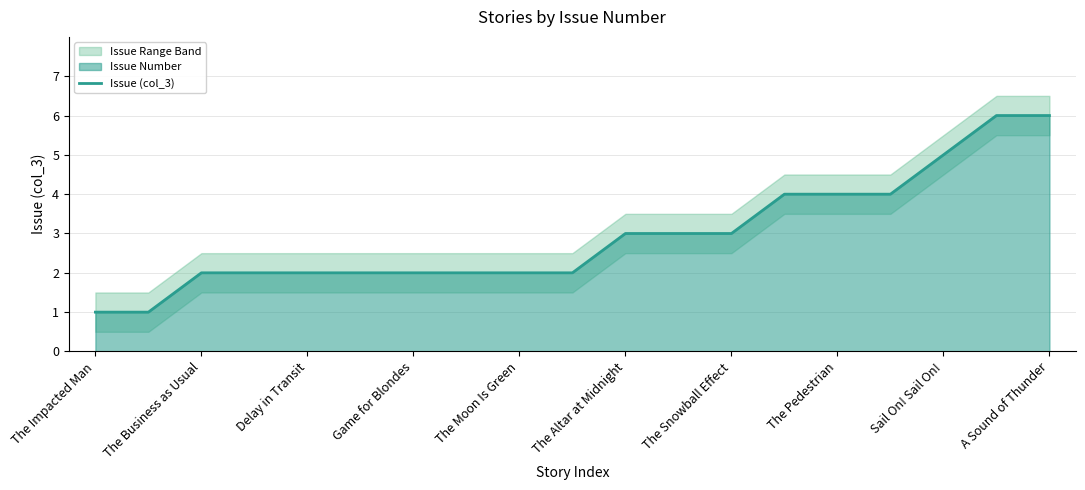

The value of Issue (col_3) at Sail On! Sail On! is 5. True or false?

True